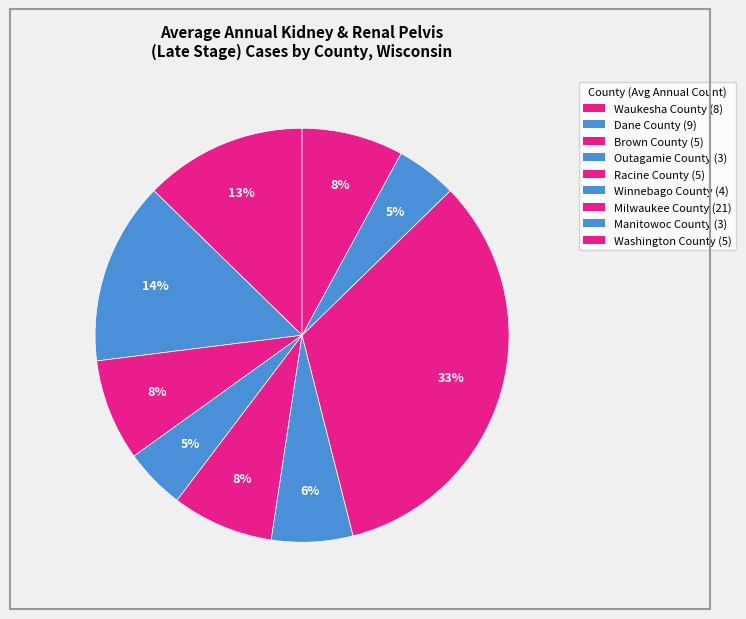

What portion of the pie excludes Waukesha County?

87.3%